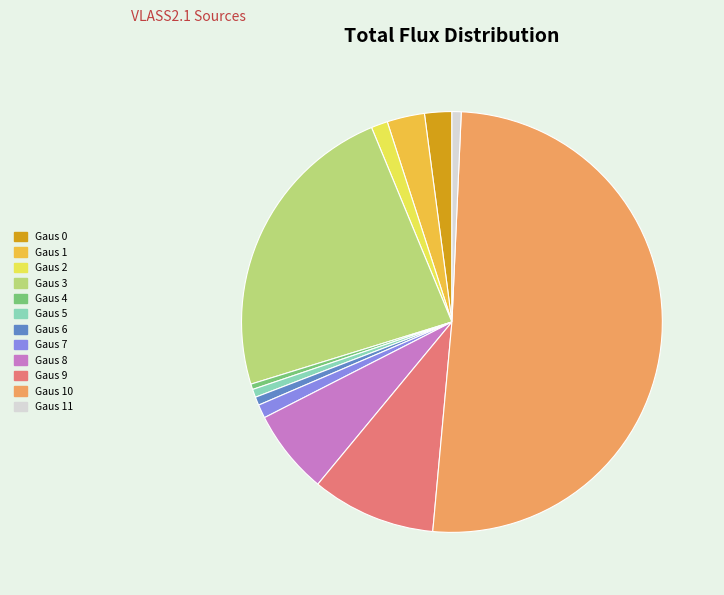

Does Gaus 5 represent more than half of the total?

No